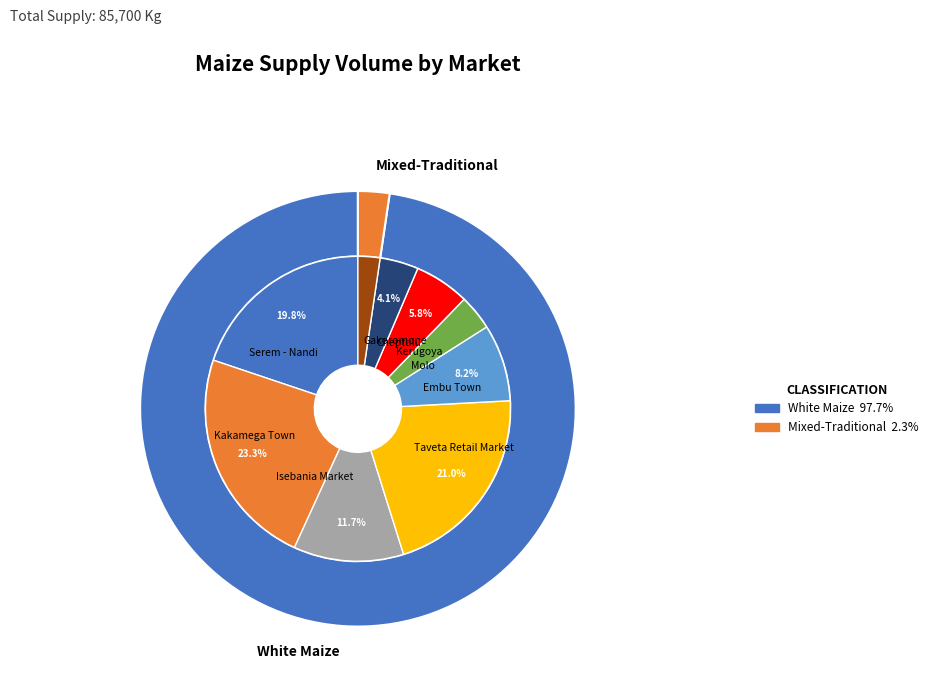

What percentage is the Serem - Nandi slice, to the nearest percent?

20%